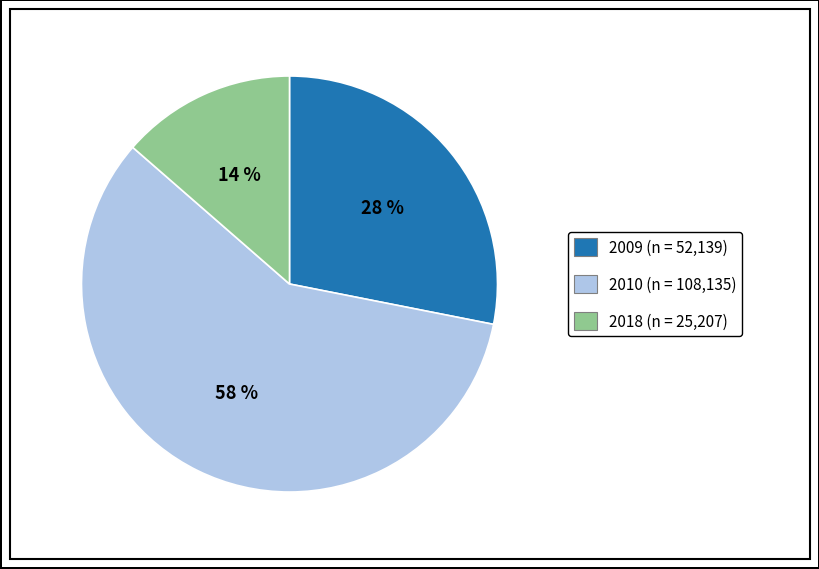

To the nearest percent, what is the average slice percentage?

33%